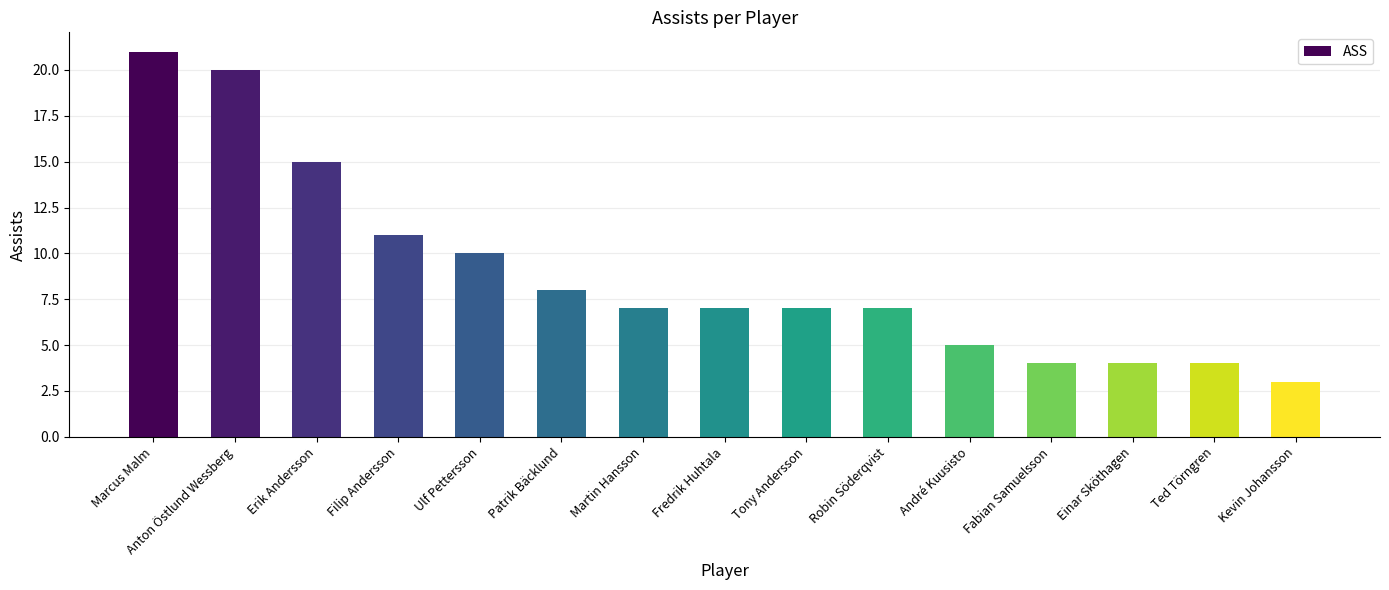

What is the ratio of the value at Patrik Bäcklund to the value at Kevin Johansson?

2.7